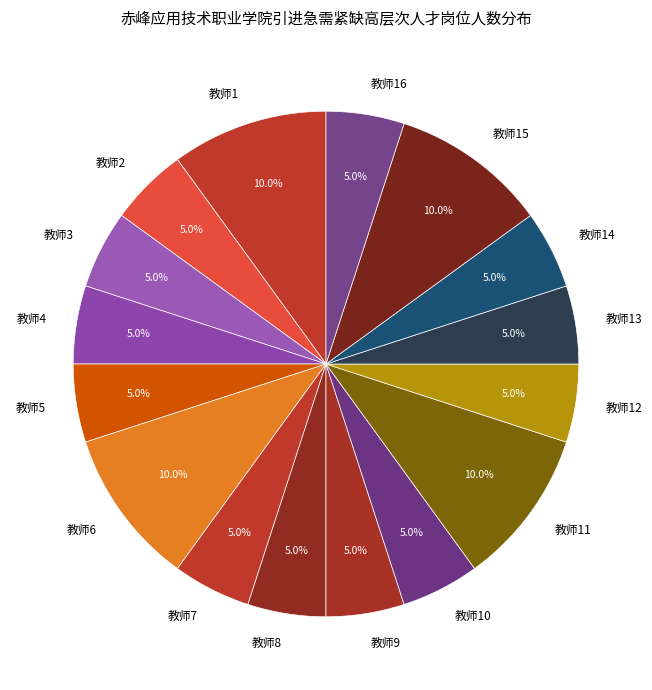

Which has a higher value, 教师2 or 教师6?

教师6